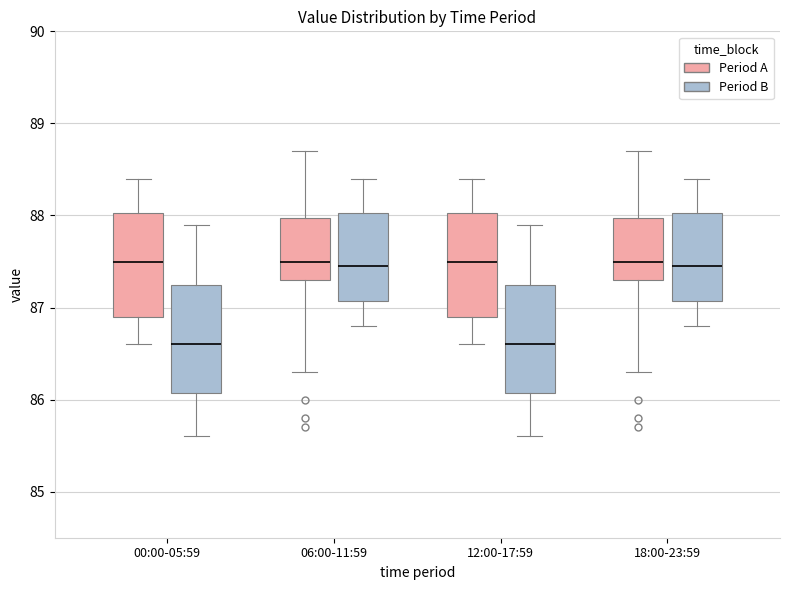

Reading left to right, read every box against the y-axis: the position of its median line, the range the box covers, and the ends of its whiskers. The values are not printed on the chart, so give them approximately, as read against the axis.

00:00-05:59 (Period A): median 87.5, box 86.9 to 88.0, whiskers 86.6 to 88.4
00:00-05:59 (Period B): median 86.6, box 86.1 to 87.3, whiskers 85.6 to 87.9
06:00-11:59 (Period A): median 87.5, box 87.3 to 88.0, whiskers 86.3 to 88.7
06:00-11:59 (Period B): median 87.5, box 87.1 to 88.0, whiskers 86.8 to 88.4
12:00-17:59 (Period A): median 87.5, box 86.9 to 88.0, whiskers 86.6 to 88.4
12:00-17:59 (Period B): median 86.6, box 86.1 to 87.3, whiskers 85.6 to 87.9
18:00-23:59 (Period A): median 87.5, box 87.3 to 88.0, whiskers 86.3 to 88.7
18:00-23:59 (Period B): median 87.5, box 87.1 to 88.0, whiskers 86.8 to 88.4